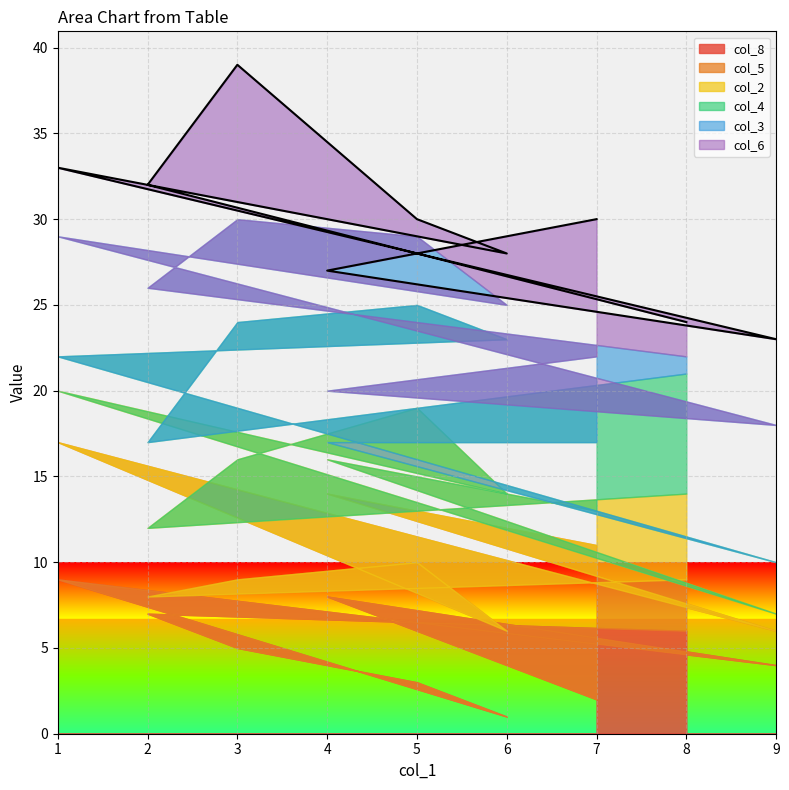

How many data points does each series have?

9